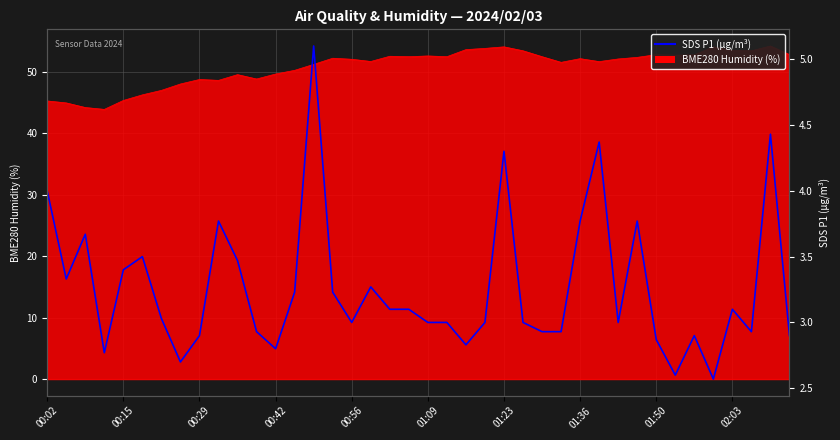

What is the change in value from 28 to 38?

+0.7